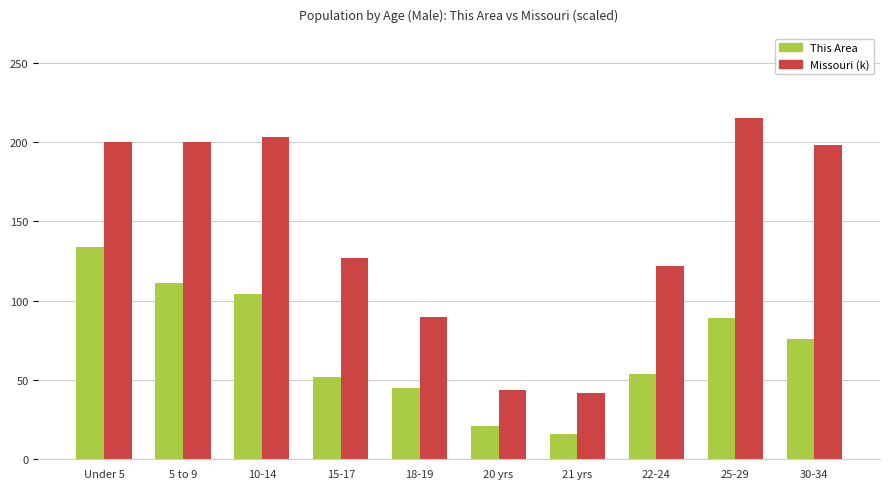

What is the spread (max minus min) of values at 10-14?

99